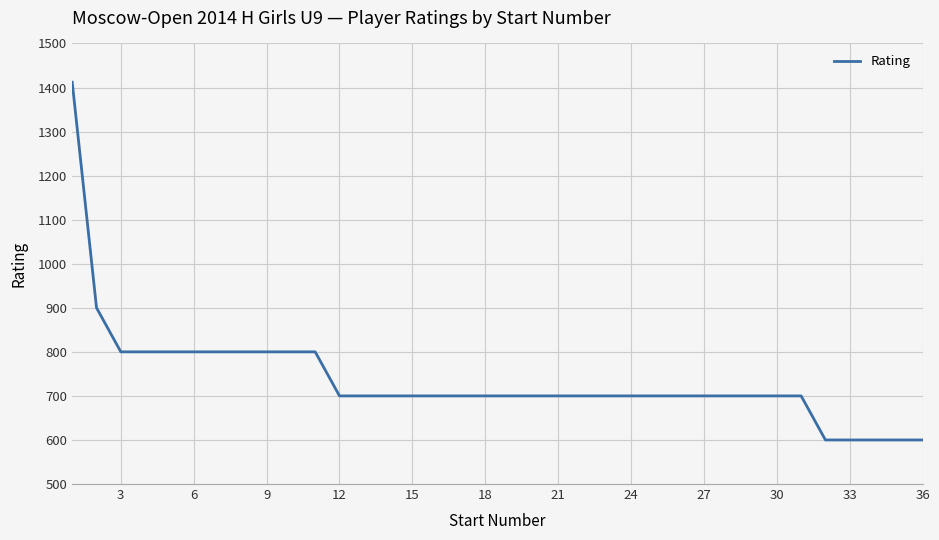

Count the number of categories in the chart.

36